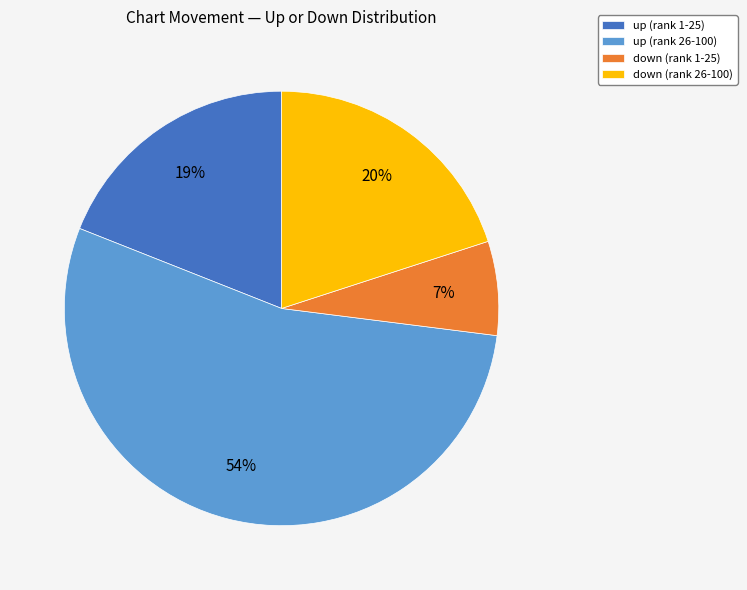

What is the largest slice in the pie chart?

up (rank 26-100)